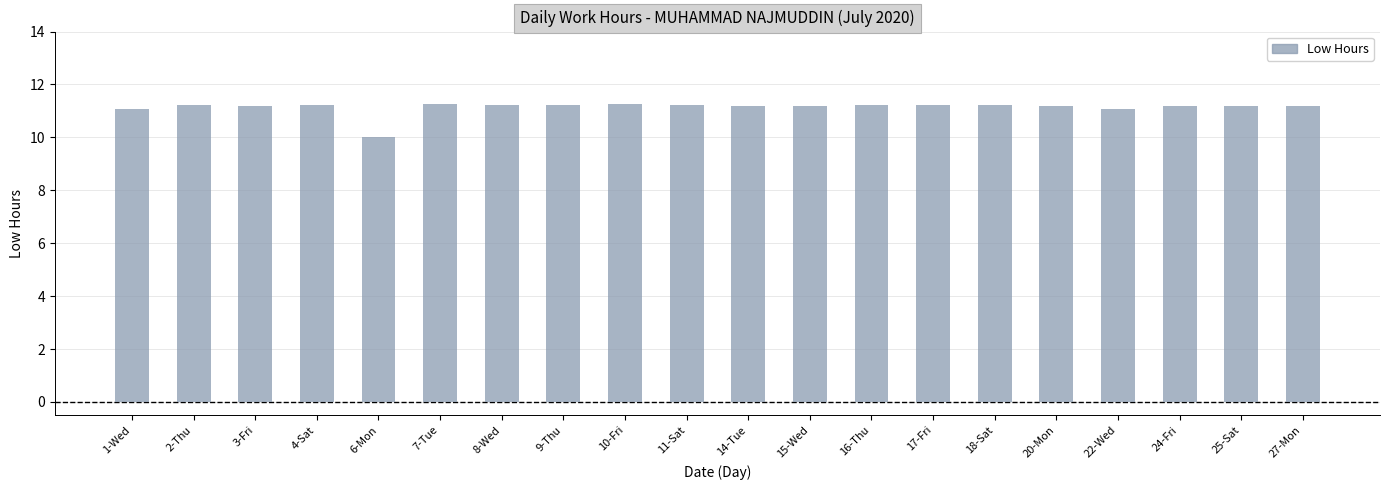

What is the maximum value shown in the chart?

11.3